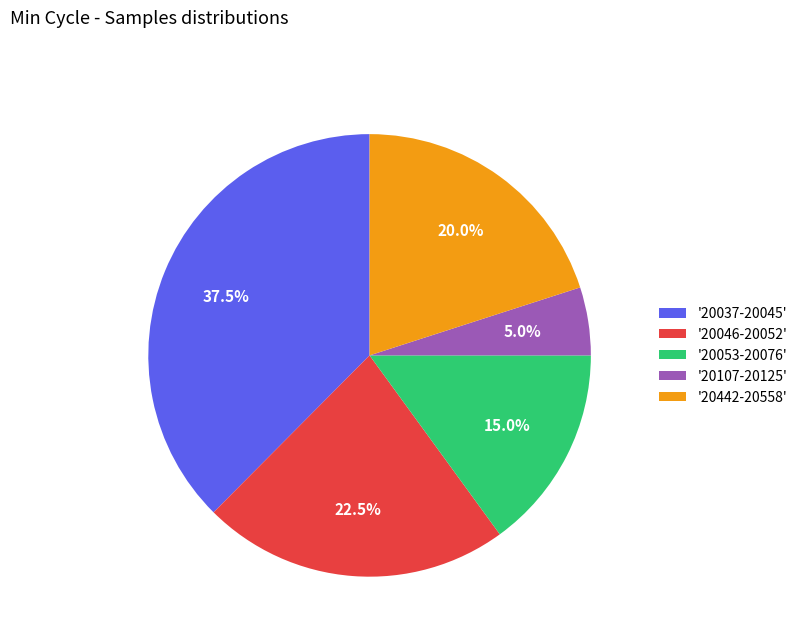

What is the ratio of the value at '20046-20052' to the value at '20107-20125'?

4.5